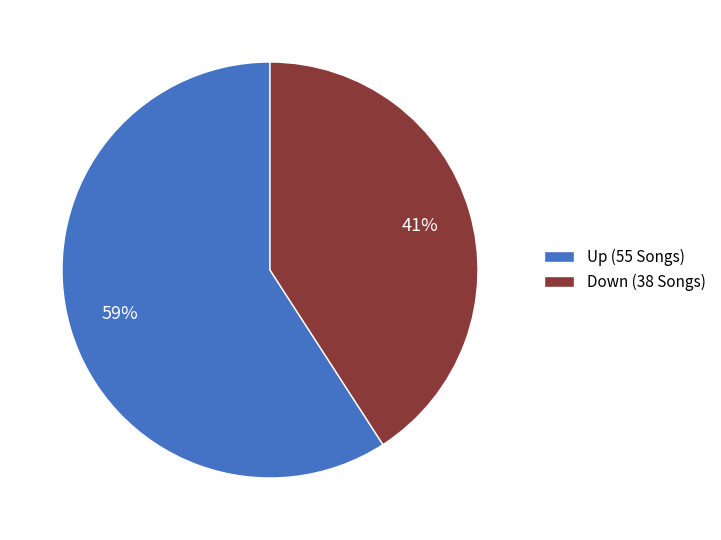

Rank the categories by value from lowest to highest.

Down (38 Songs), Up (55 Songs)